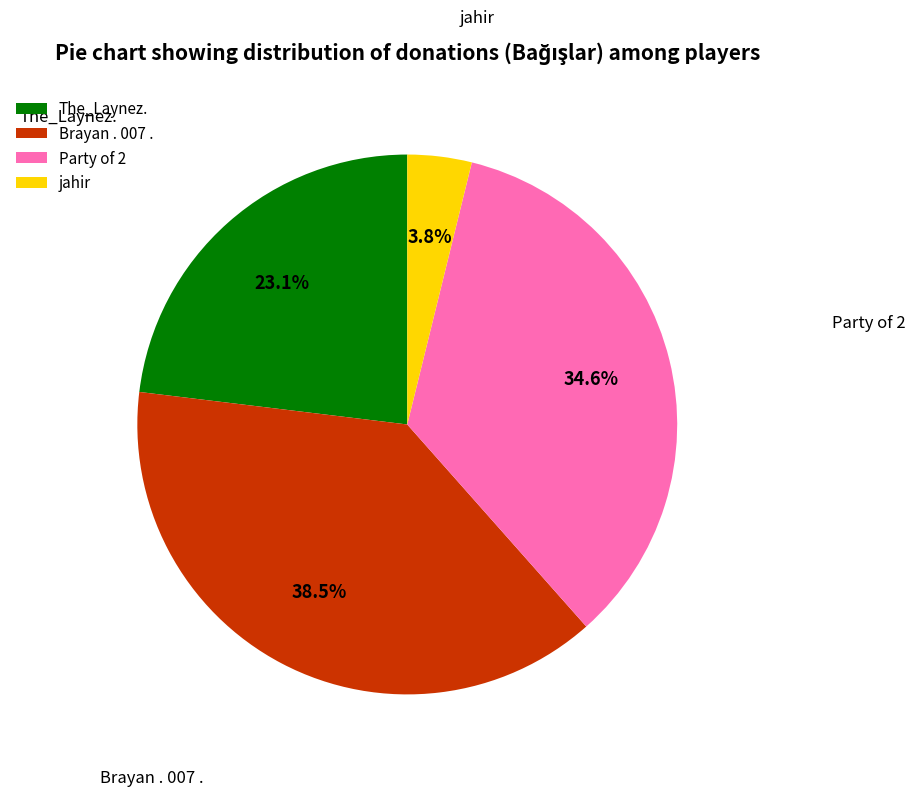

True or false: Party of 2 accounts for 35% of the total.

True